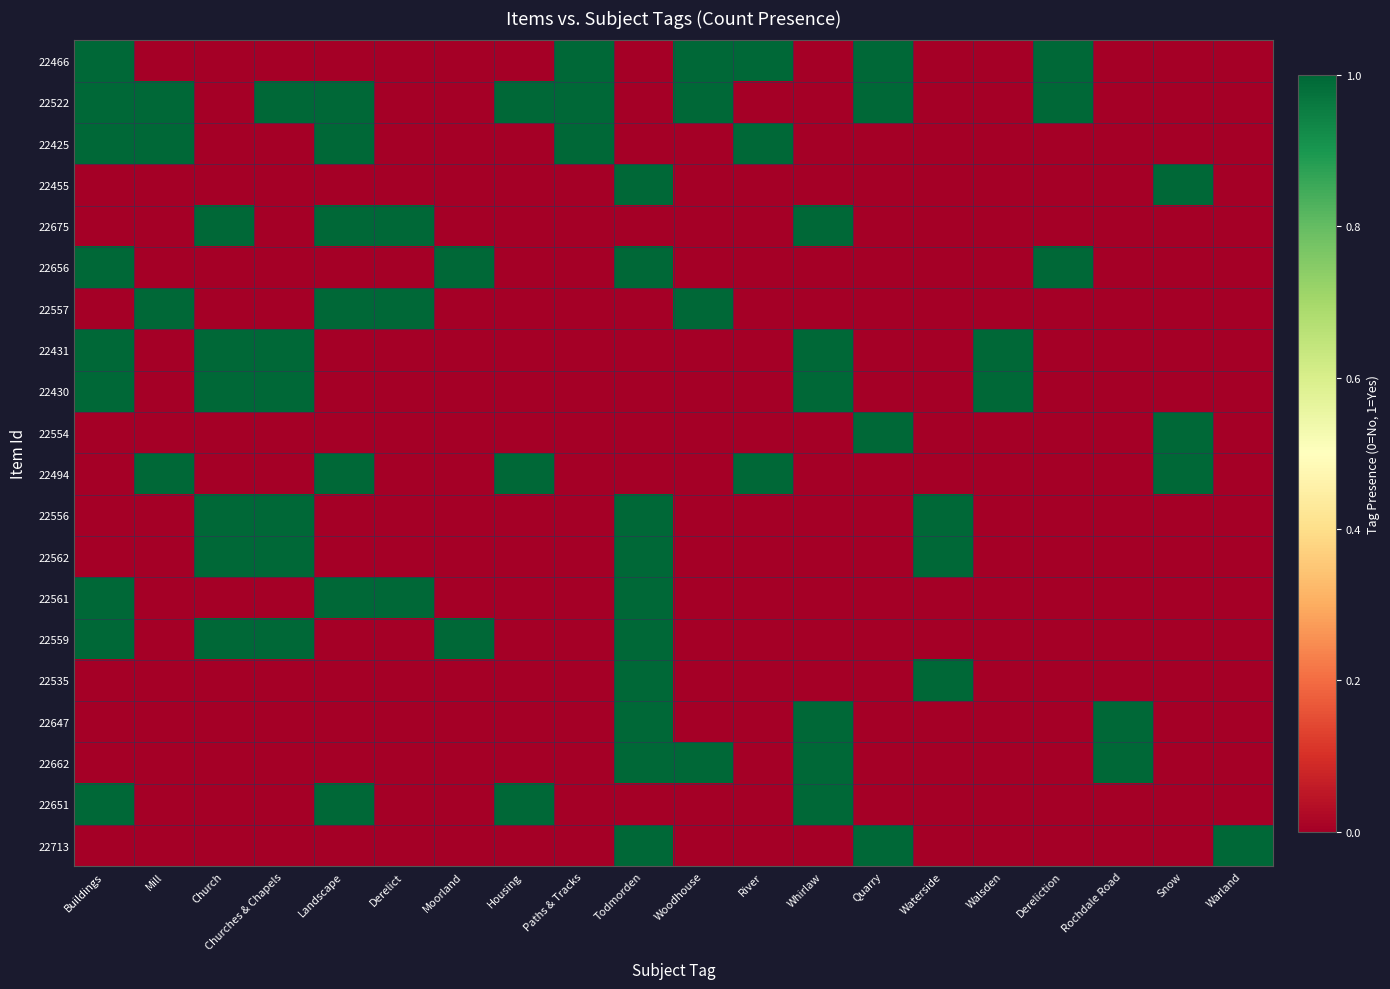

What is the total value across all series at Derelict?

3